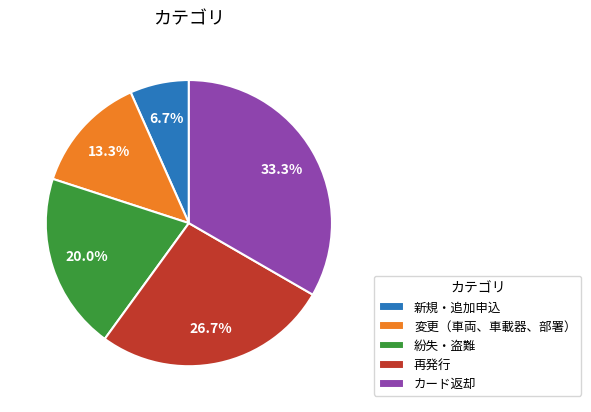

To the nearest percent, what portion does 新規・追加申込 represent?

7%